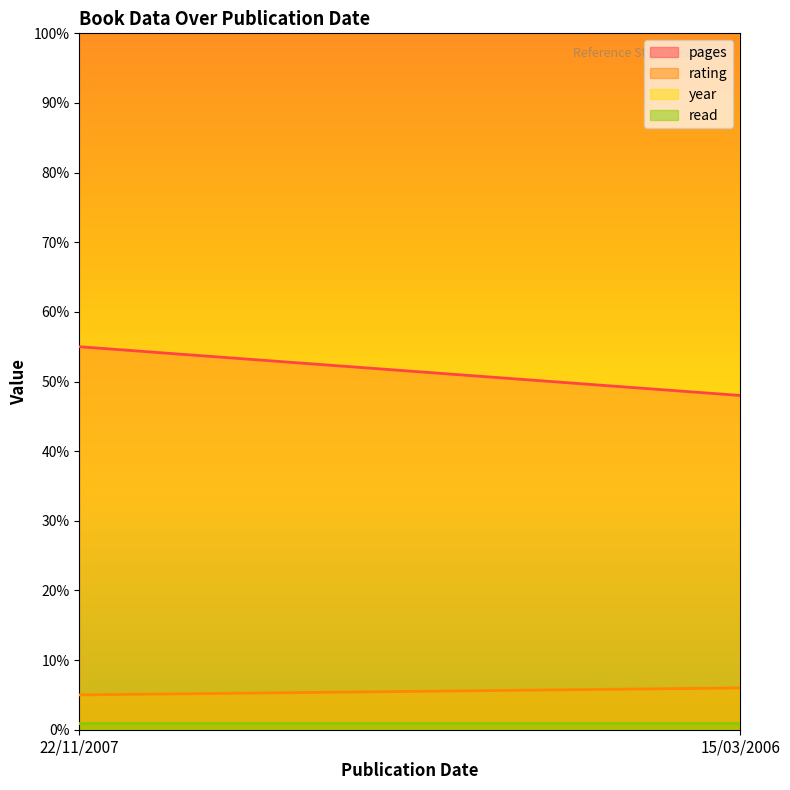

Reading left to right, what are all the values shown in this chart?

pages: 22/11/2007=55	15/03/2006=48
rating: 22/11/2007=5	15/03/2006=6
year: 22/11/2007=2007	15/03/2006=2006
read: 22/11/2007=1	15/03/2006=1